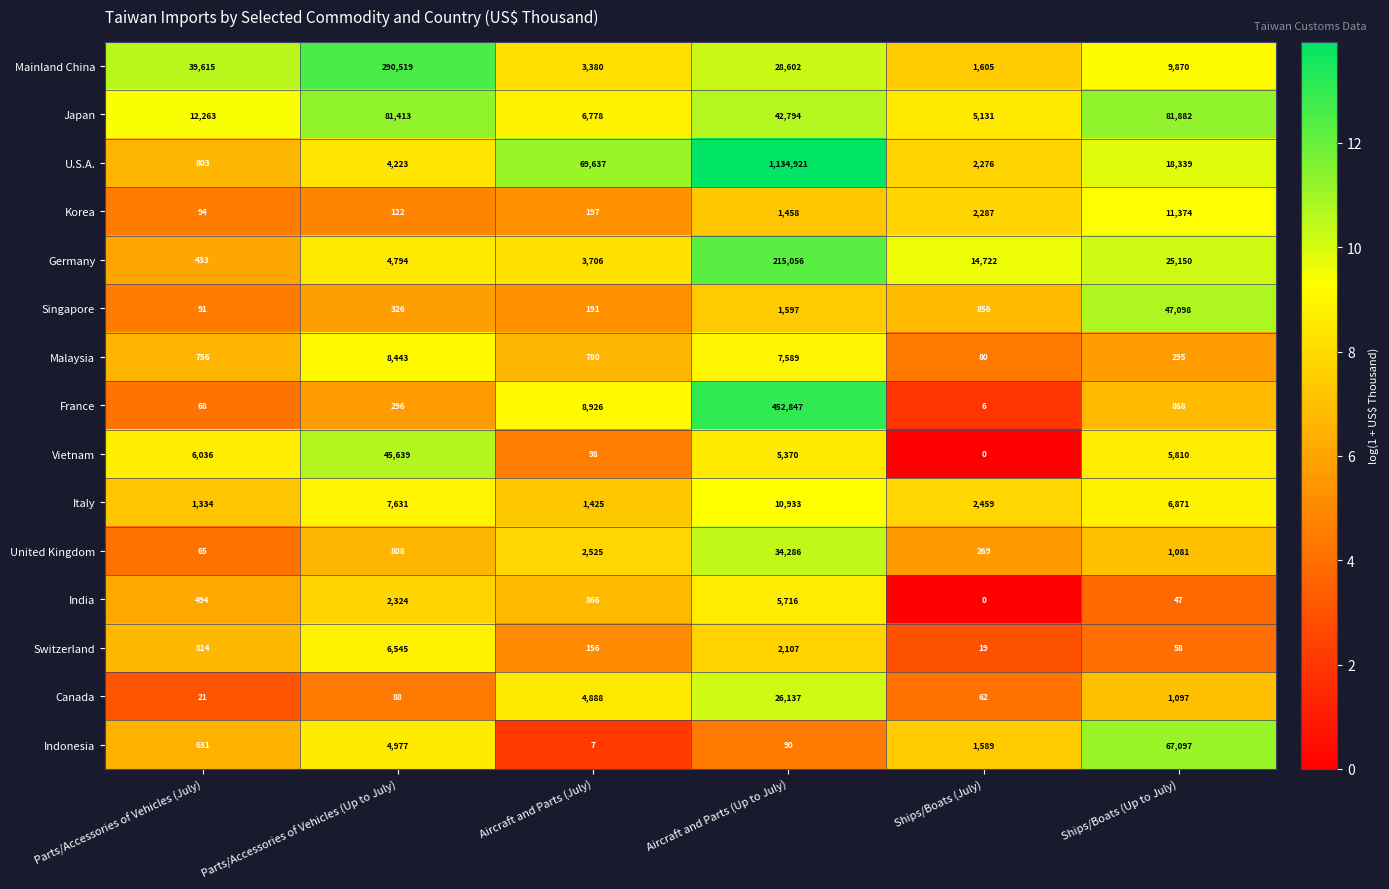

What is the total value across all series at Parts/Accessories of Vehicles (Up to July)?

458148